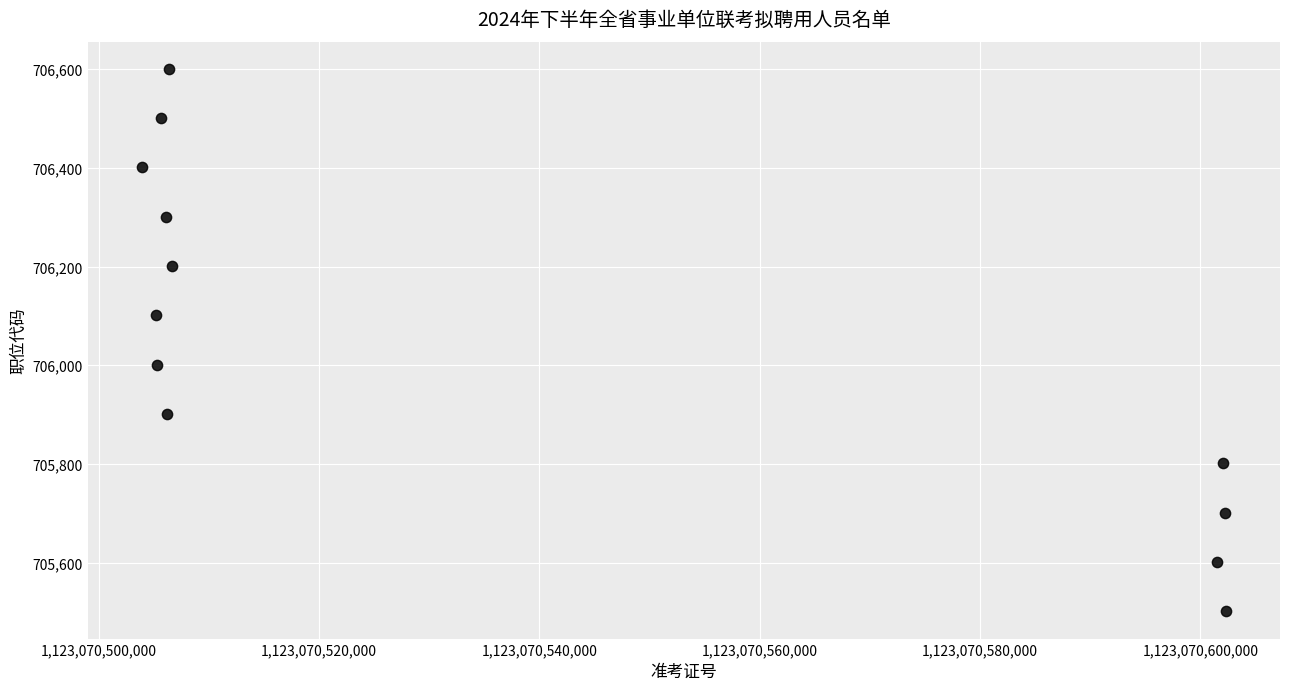

What is the average X value?

1123070537807